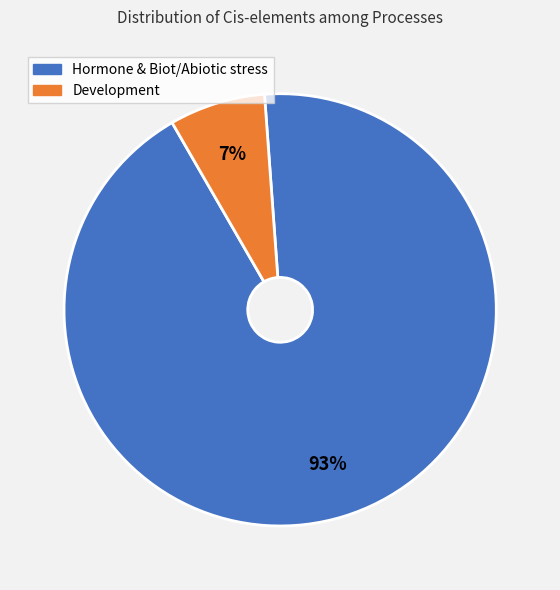

To the nearest percent, what is the difference between the largest and smallest slice percentages?

86%